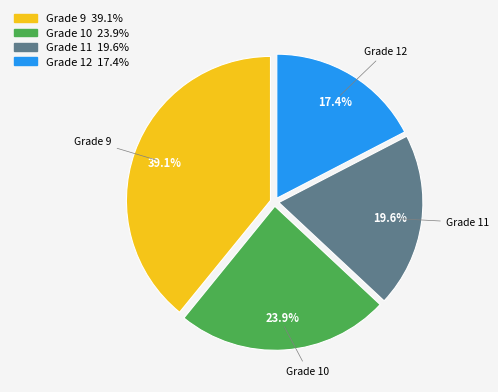

Which category has the smallest portion of the pie?

Grade 12